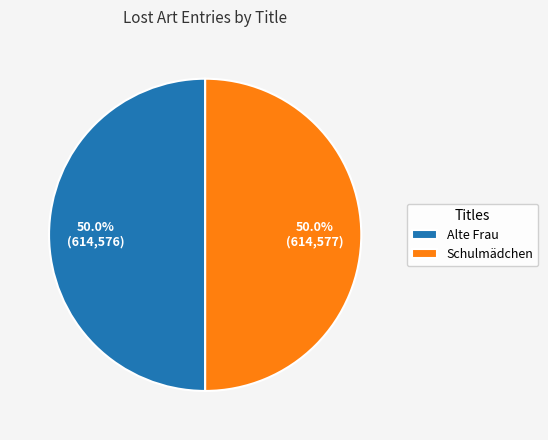

Approximately how many times larger is the value at Schulmädchen compared to Alte Frau?

1.0